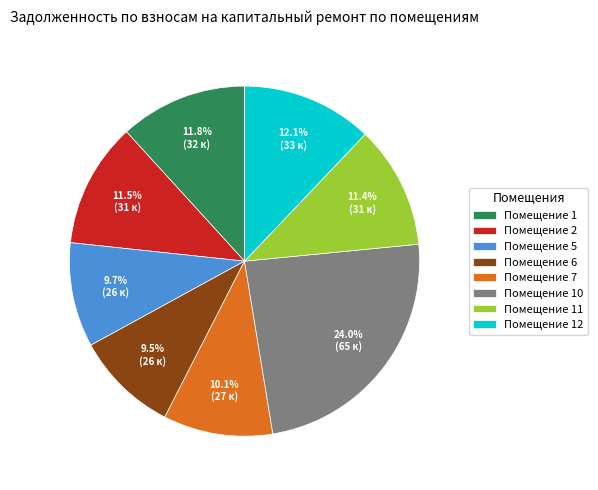

To the nearest percent, what is the average slice percentage?

12%